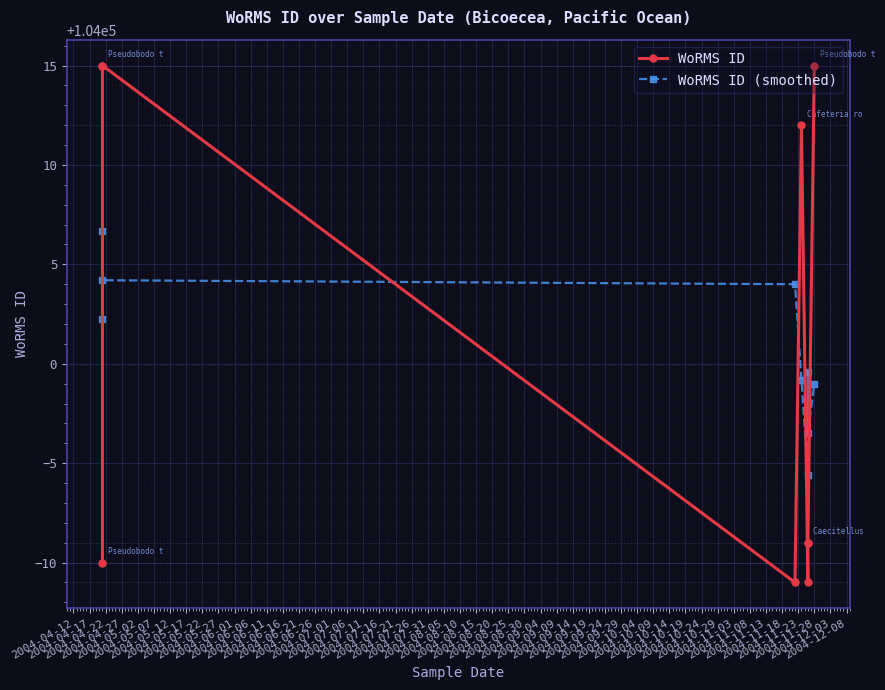

Which series has the largest total across all categories?

WoRMS ID